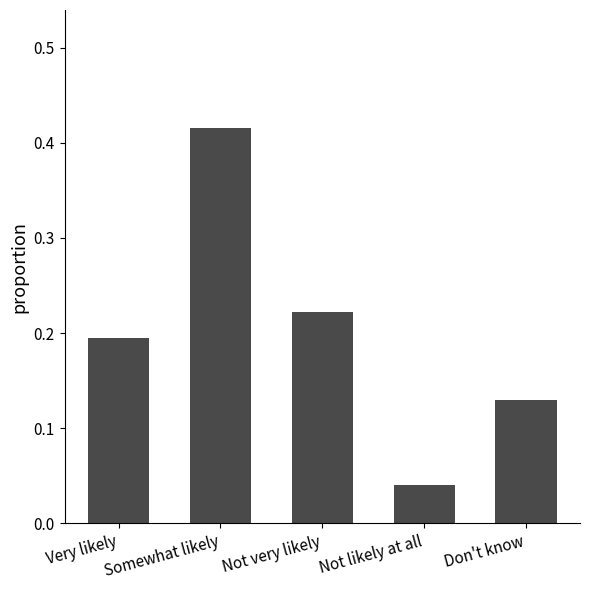

The chart shows a value of 0.6 at Somewhat likely. True or false?

False